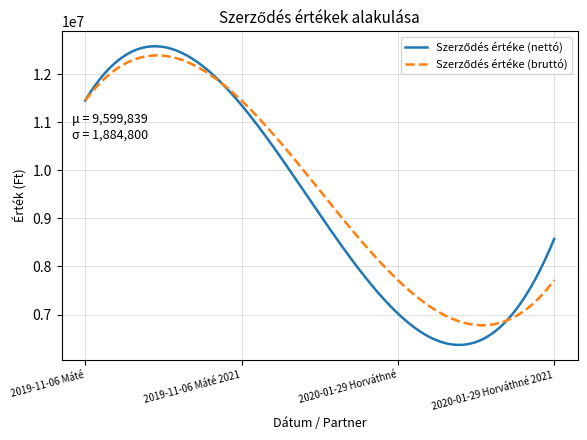

Does the chart have visible grid lines?

Yes